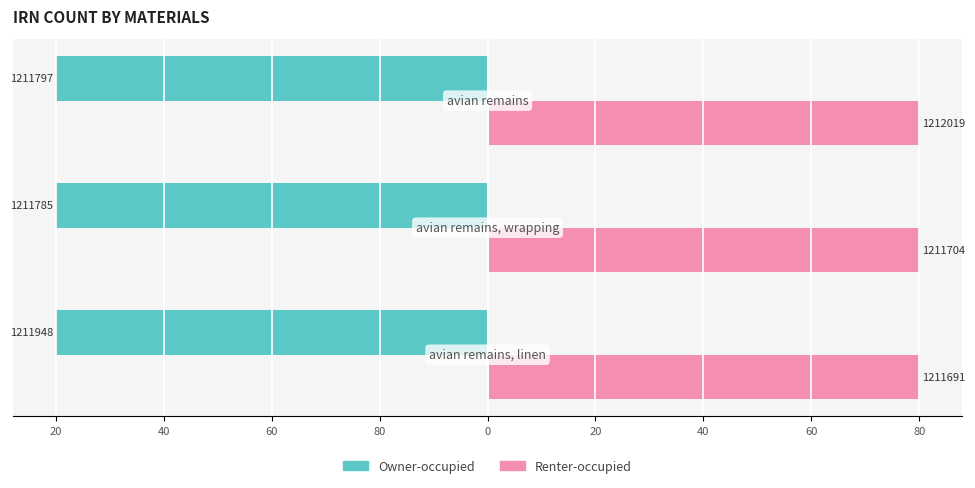

Reading left to right, transcribe all the data shown in this chart.

Owner-occupied: -80.0	-80.0	-80.0
Renter-occupied: 80.0	80.0	80.0